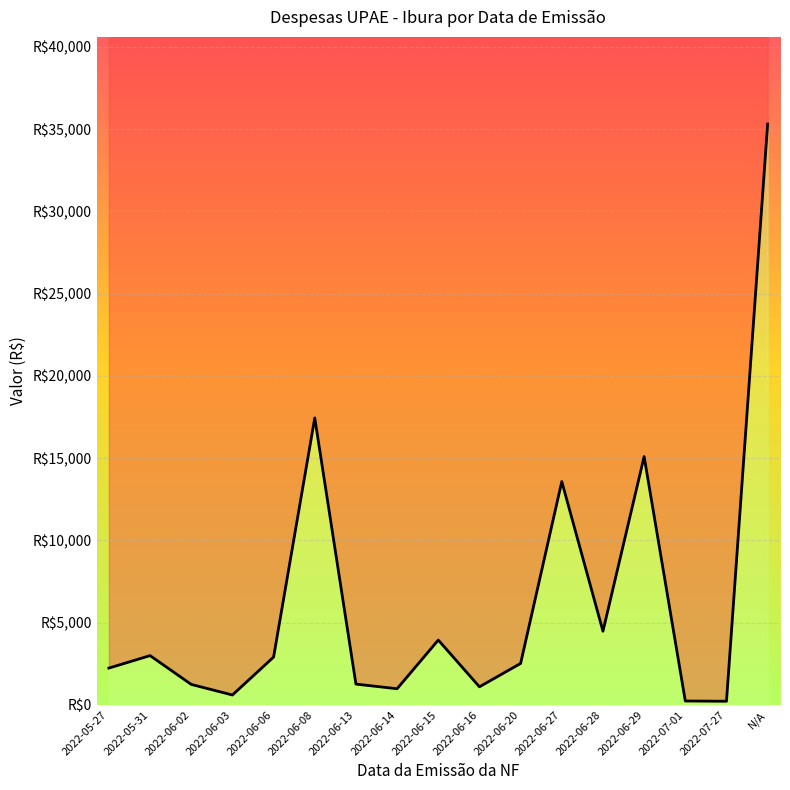

Which label corresponds to the largest value in the chart?

N/A